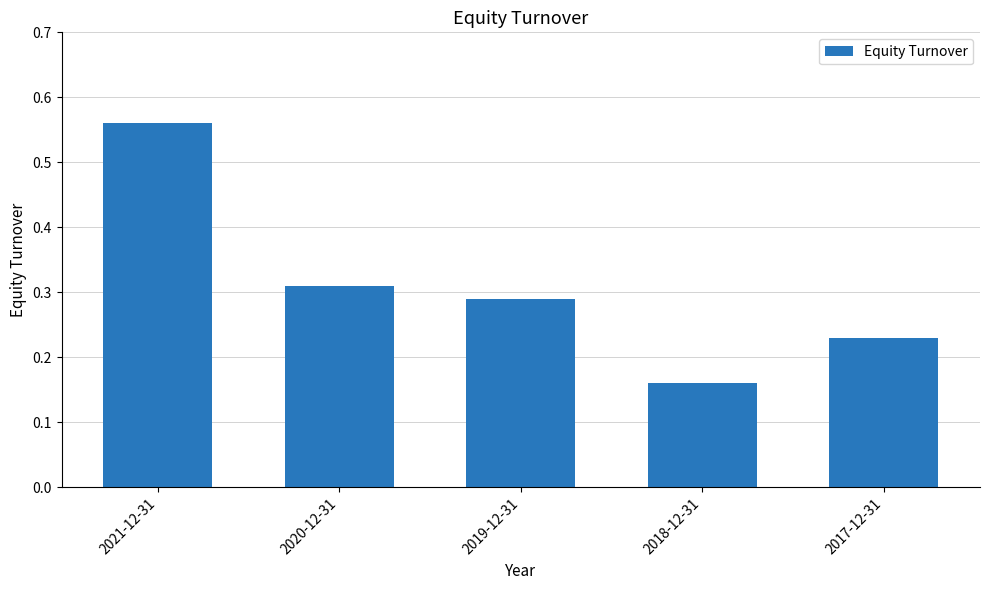

How many series are shown in this chart?

1